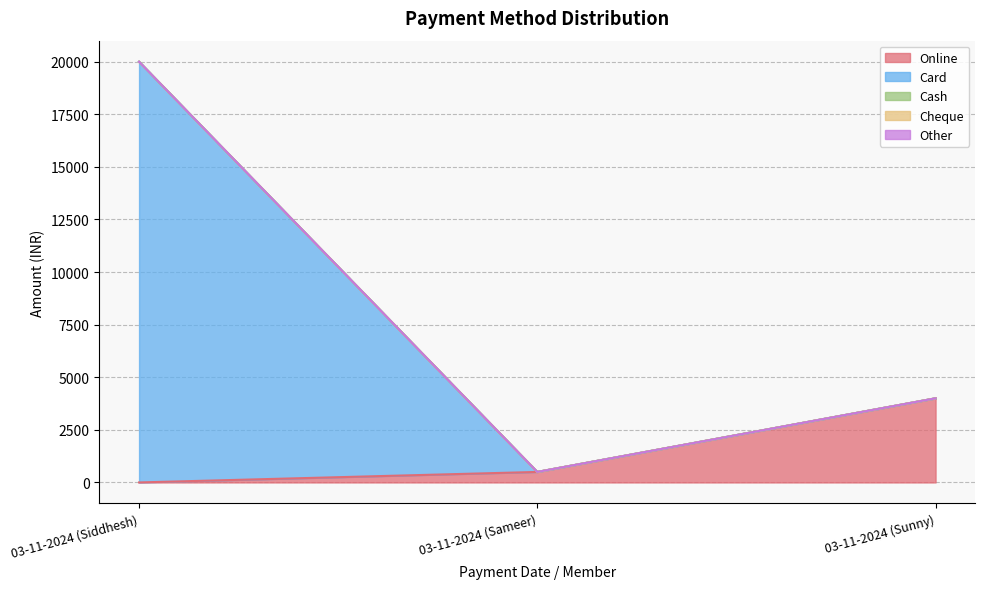

What position from the right is 03-11-2024 (Sunny)?

1